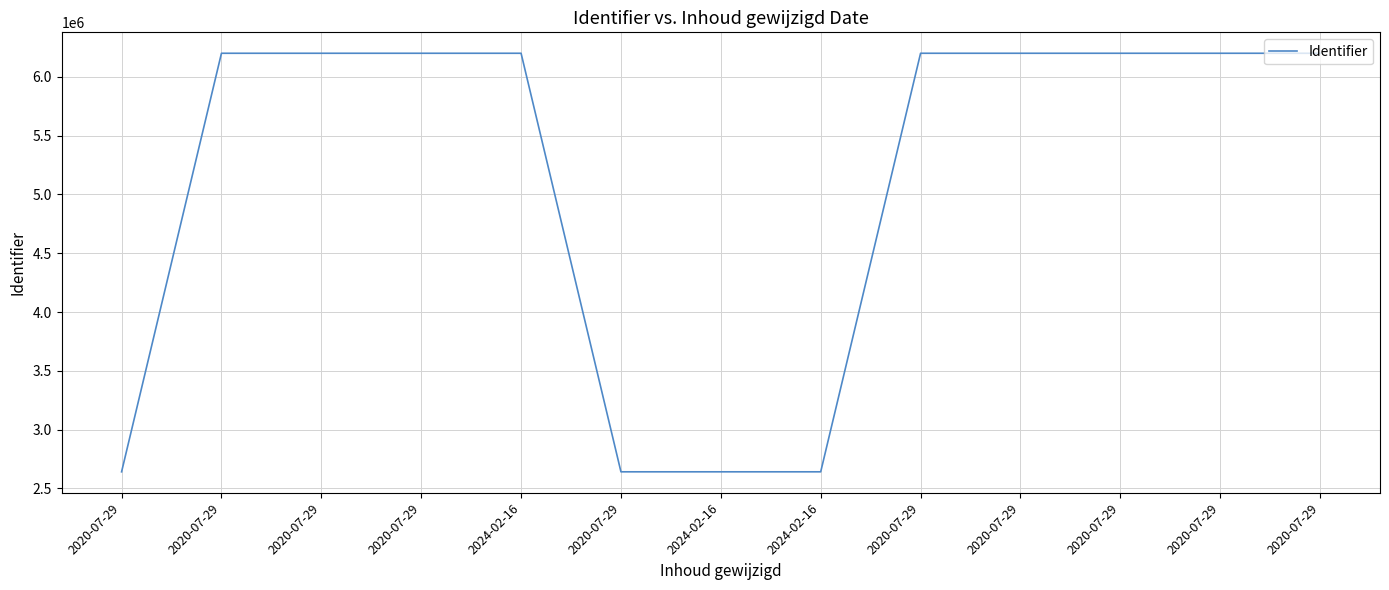

True or false: the data has more than 1 interior local peaks.

False